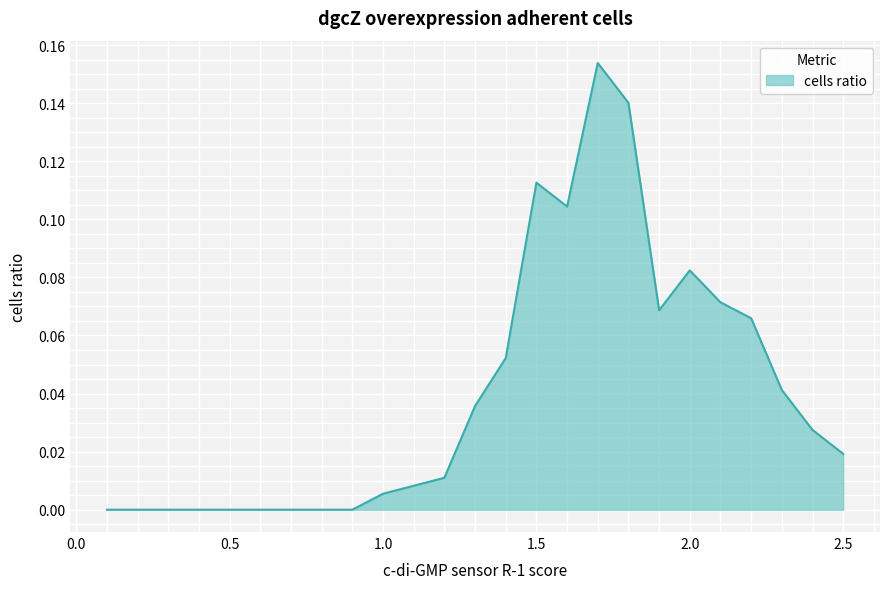

Is this an area chart (filled region under the line)?

Yes